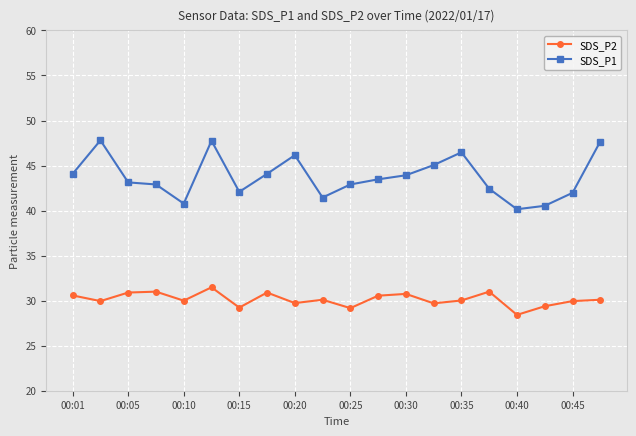

Which series has the widest spread of values?

SDS_P1